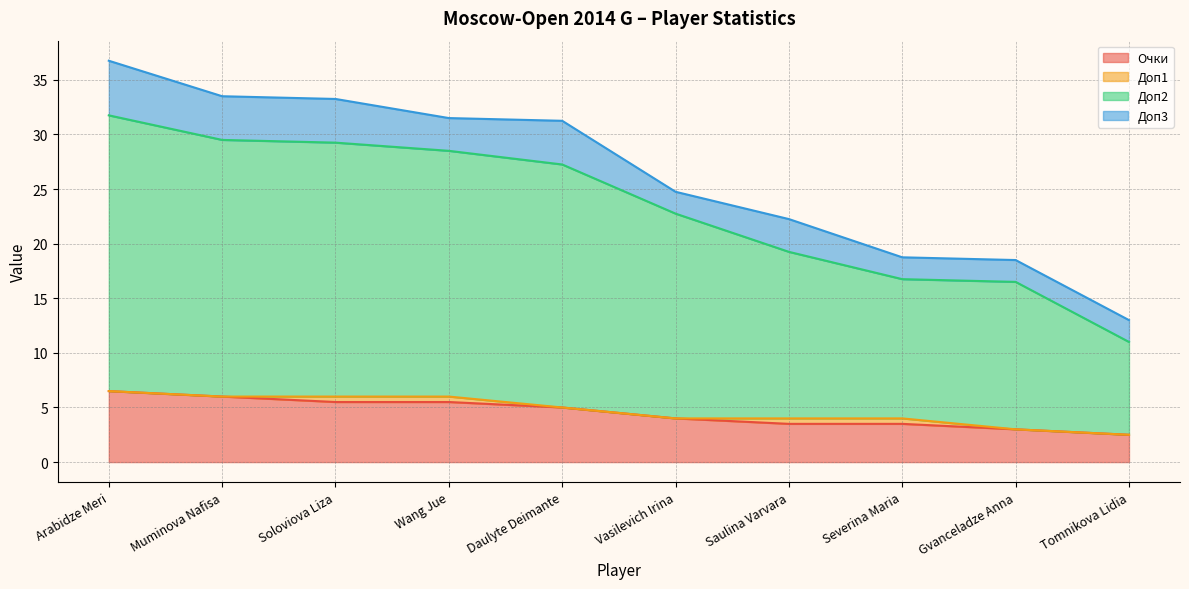

True or false: Очки has a value of 5.5 at Soloviova Liza.

True